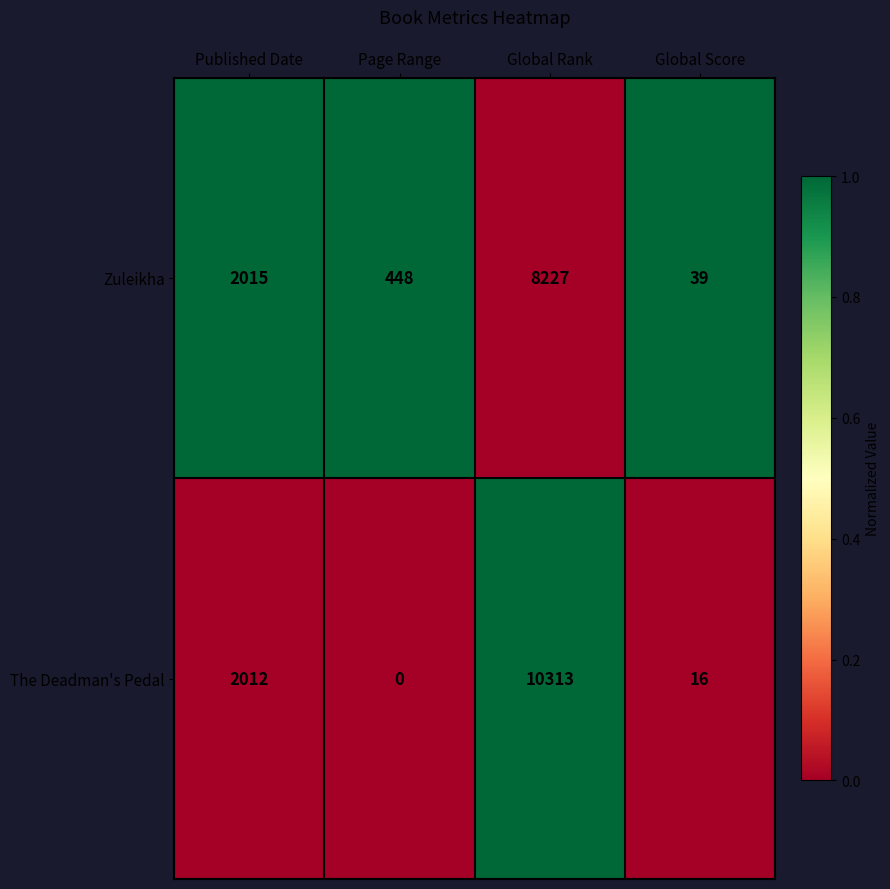

Which series has the widest spread of values?

The Deadman's Pedal